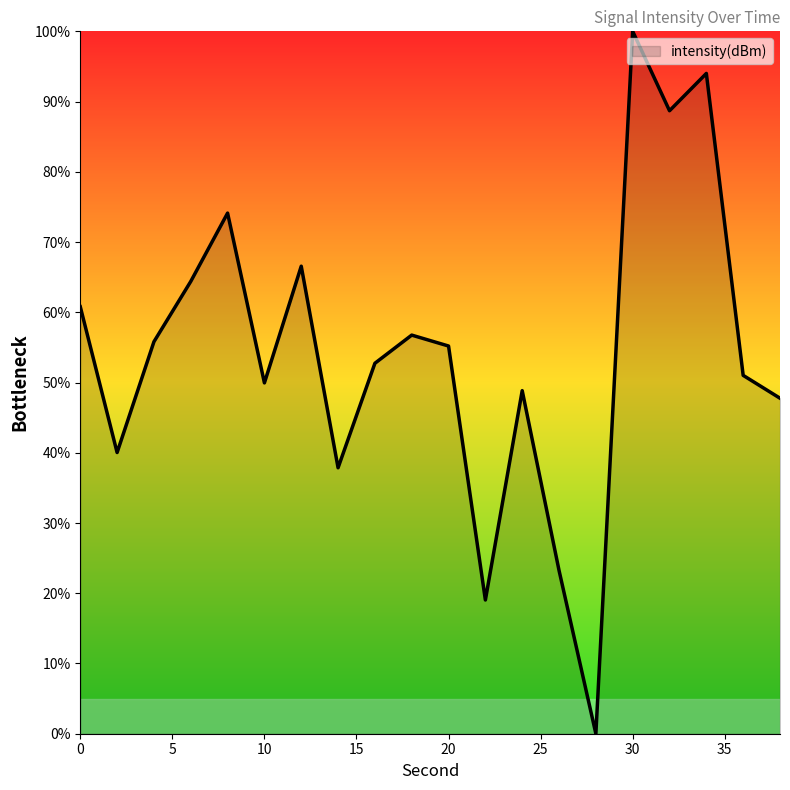

What is the maximum value shown in the chart?

100.0